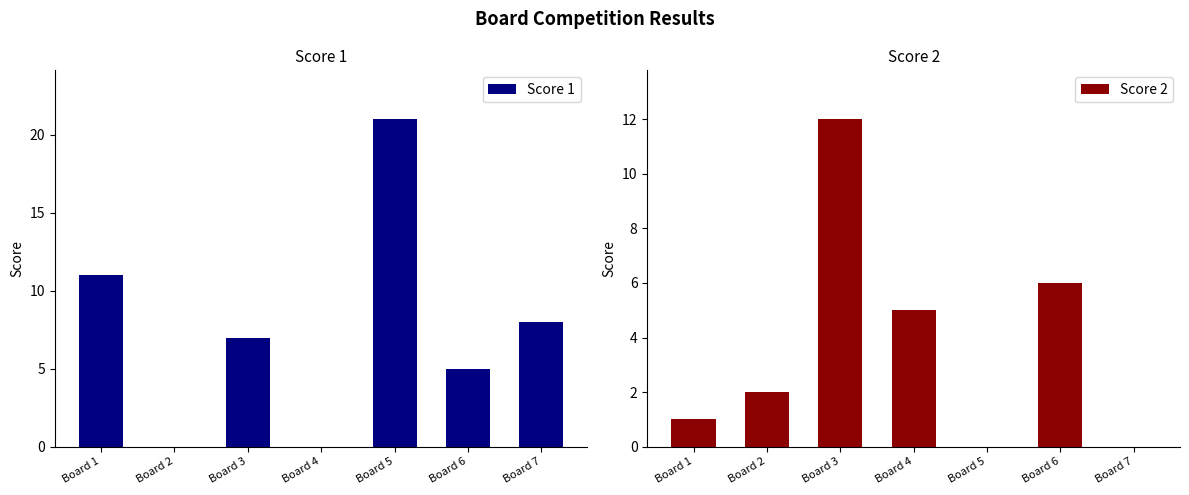

At which category is the sum across all series the highest?

Board 5